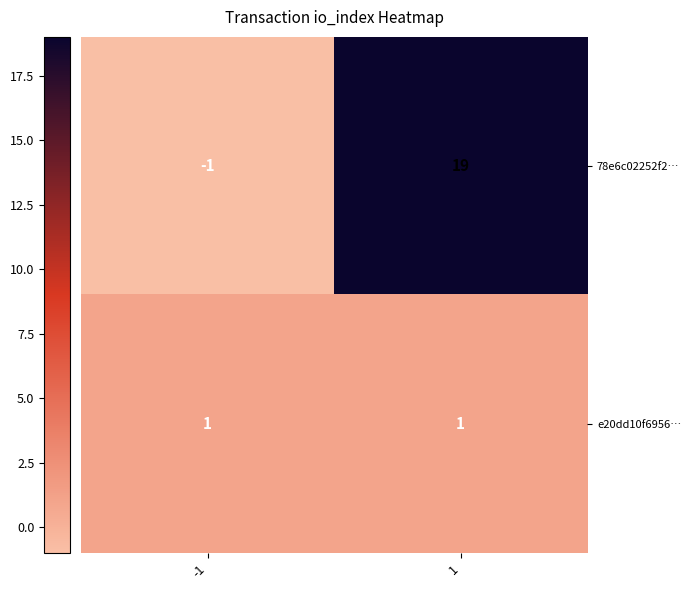

Which series has the largest range (max minus min)?

78e6c02252f2…